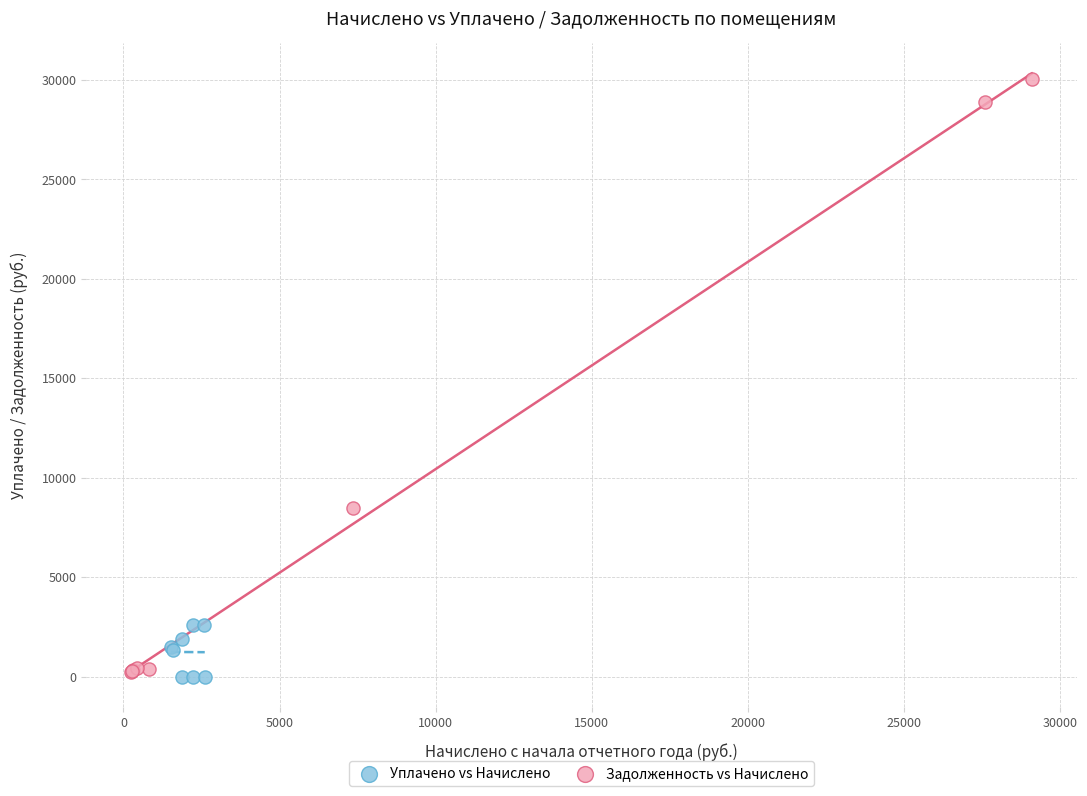

What are all the series names shown in the legend?

Уплачено vs Начислено, Задолженность vs Начислено